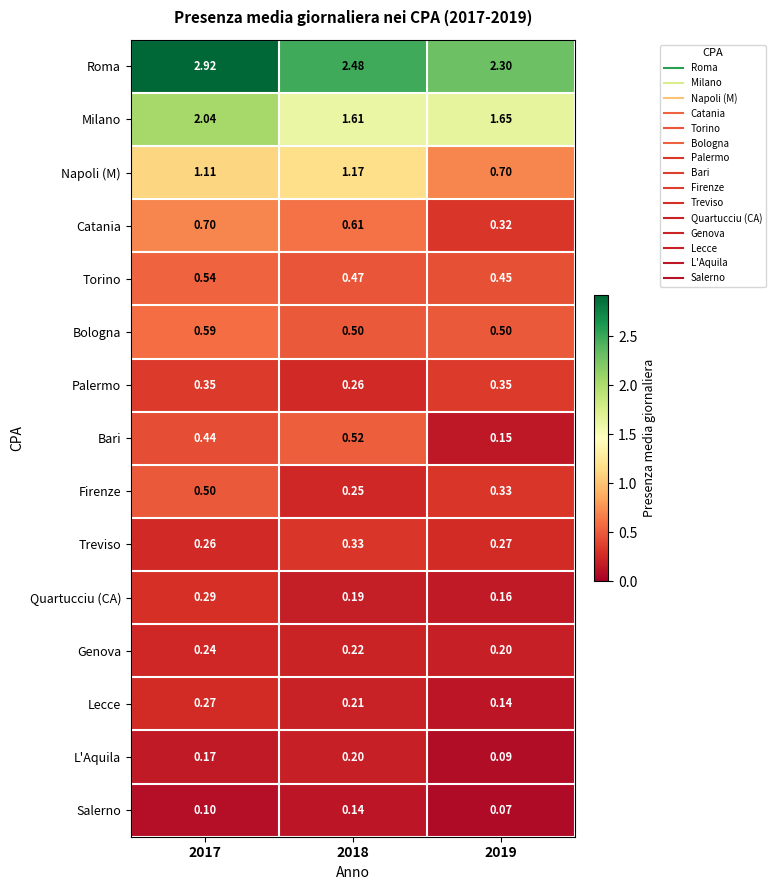

Rank the series at 2018 from highest to lowest value.

Roma, Milano, Napoli (M), Catania, Bari, Bologna, Torino, Treviso, Palermo, Firenze, Genova, Lecce, L'Aquila, Quartucciu (CA), Salerno